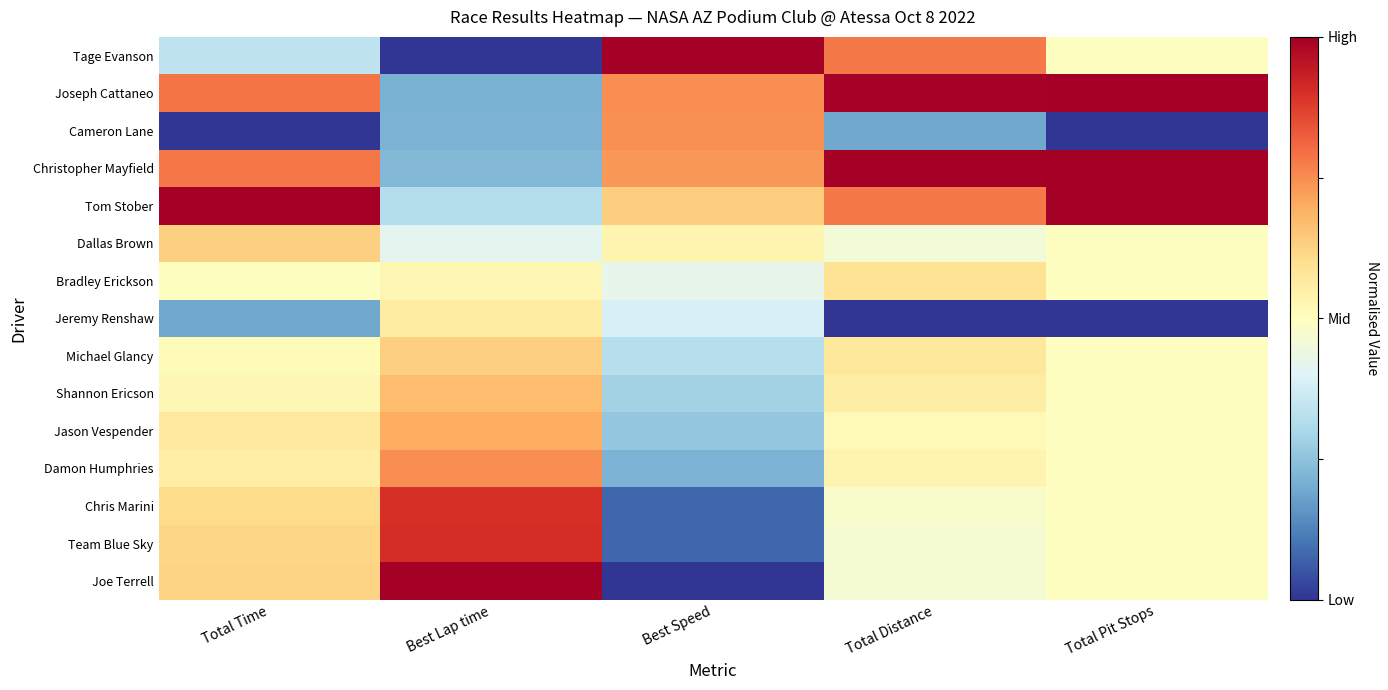

Reading left to right, transcribe all the data shown in this chart.

Tage Evanson: Total Time=0.3	Best Lap time=0.0	Best Speed=1.0	Total Distance=0.8	Total Pit Stops=0.5
Joseph Cattaneo: Total Time=0.8	Best Lap time=0.2	Best Speed=0.7	Total Distance=1.0	Total Pit Stops=1.0
Cameron Lane: Total Time=0.0	Best Lap time=0.2	Best Speed=0.7	Total Distance=0.2	Total Pit Stops=0.0
Christopher Mayfield: Total Time=0.8	Best Lap time=0.2	Best Speed=0.7	Total Distance=1.0	Total Pit Stops=1.0
Tom Stober: Total Time=1.0	Best Lap time=0.3	Best Speed=0.6	Total Distance=0.8	Total Pit Stops=1.0
Dallas Brown: Total Time=0.6	Best Lap time=0.4	Best Speed=0.5	Total Distance=0.5	Total Pit Stops=0.5
Bradley Erickson: Total Time=0.5	Best Lap time=0.5	Best Speed=0.4	Total Distance=0.6	Total Pit Stops=0.5
Jeremy Renshaw: Total Time=0.2	Best Lap time=0.6	Best Speed=0.4	Total Distance=0.0	Total Pit Stops=0.0
Michael Glancy: Total Time=0.5	Best Lap time=0.6	Best Speed=0.3	Total Distance=0.6	Total Pit Stops=0.5
Shannon Ericson: Total Time=0.5	Best Lap time=0.7	Best Speed=0.3	Total Distance=0.6	Total Pit Stops=0.5
Jason Vespender: Total Time=0.6	Best Lap time=0.7	Best Speed=0.3	Total Distance=0.5	Total Pit Stops=0.5
Damon Humphries: Total Time=0.6	Best Lap time=0.7	Best Speed=0.2	Total Distance=0.5	Total Pit Stops=0.5
Chris Marini: Total Time=0.6	Best Lap time=0.9	Best Speed=0.1	Total Distance=0.5	Total Pit Stops=0.5
Team Blue Sky: Total Time=0.6	Best Lap time=0.9	Best Speed=0.1	Total Distance=0.5	Total Pit Stops=0.5
Joe Terrell: Total Time=0.6	Best Lap time=1.0	Best Speed=0.0	Total Distance=0.5	Total Pit Stops=0.5